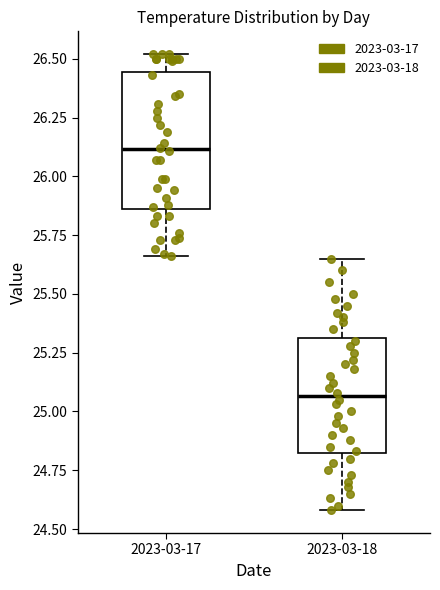

Which box has the lowest median line?

2023-03-18